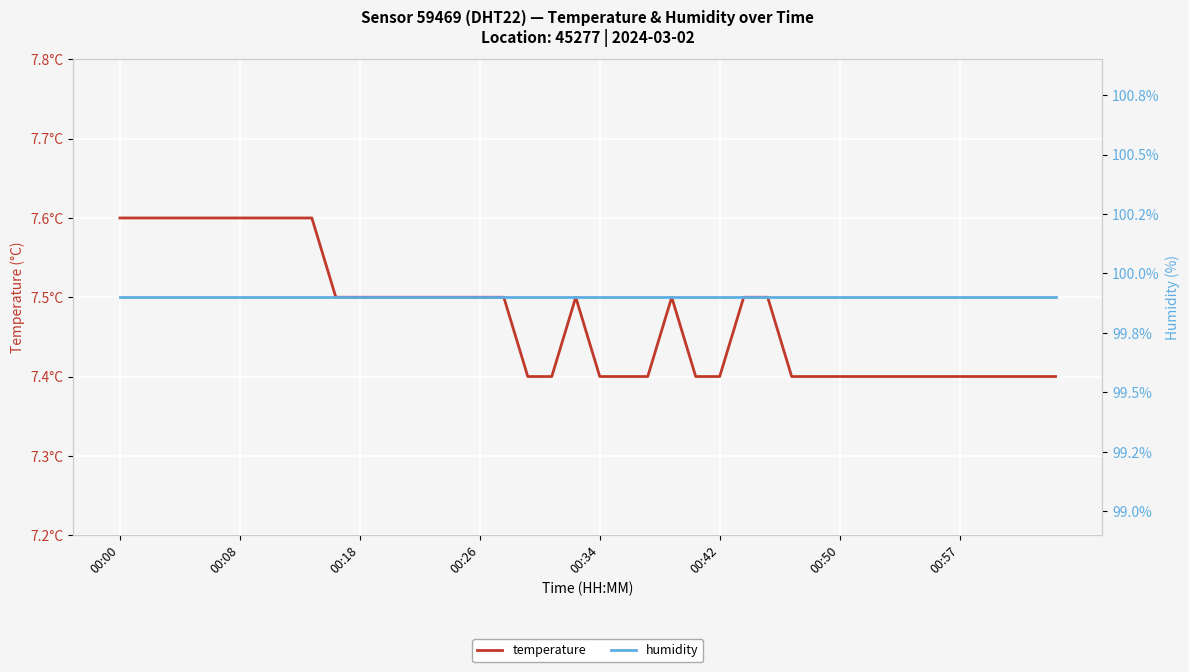

How many data points does each series have?

40